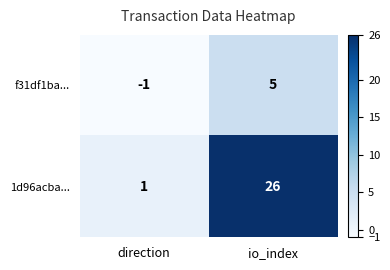

What is the spread (max minus min) of values at io_index?

21